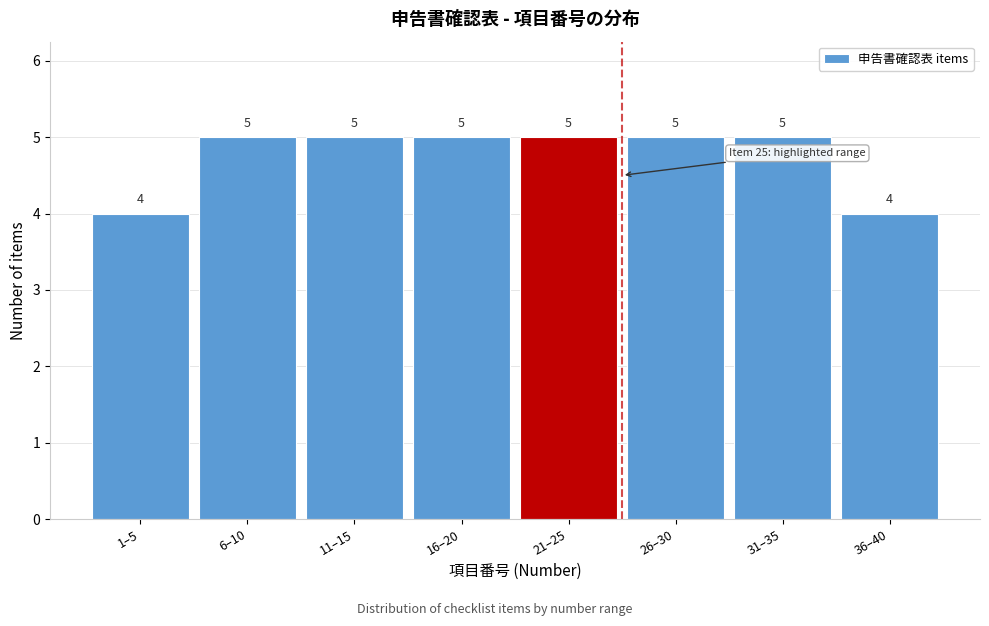

Reading left to right, what are all the values shown in this chart?

4	5	5	5	5	5	5	4